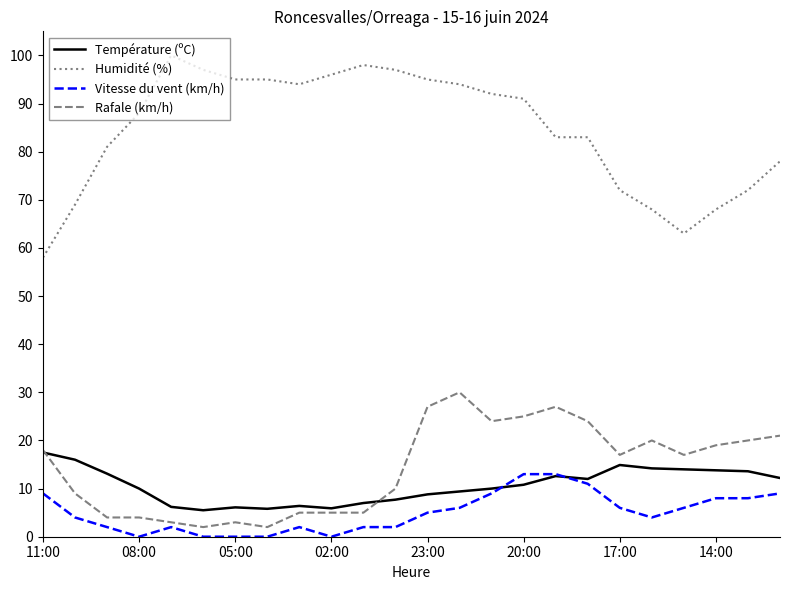

Which series has the largest total across all categories?

Humidité (%)